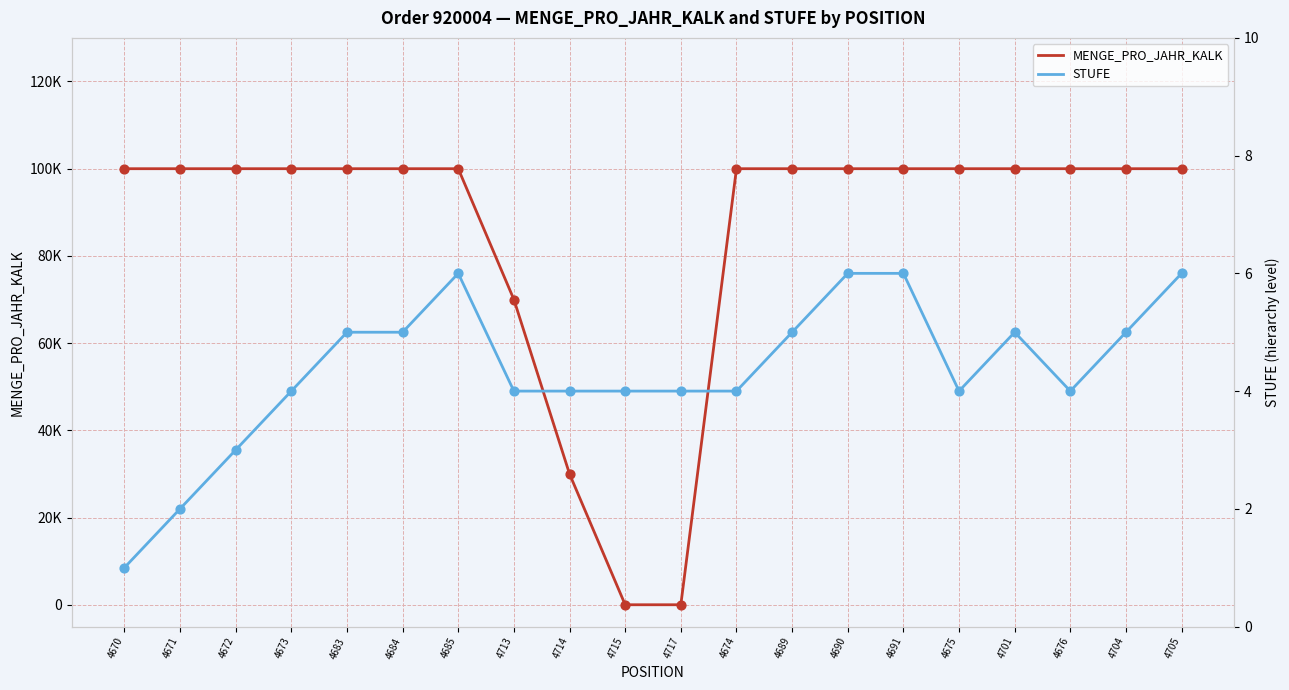

At which category is the sum across all series the highest?

4685